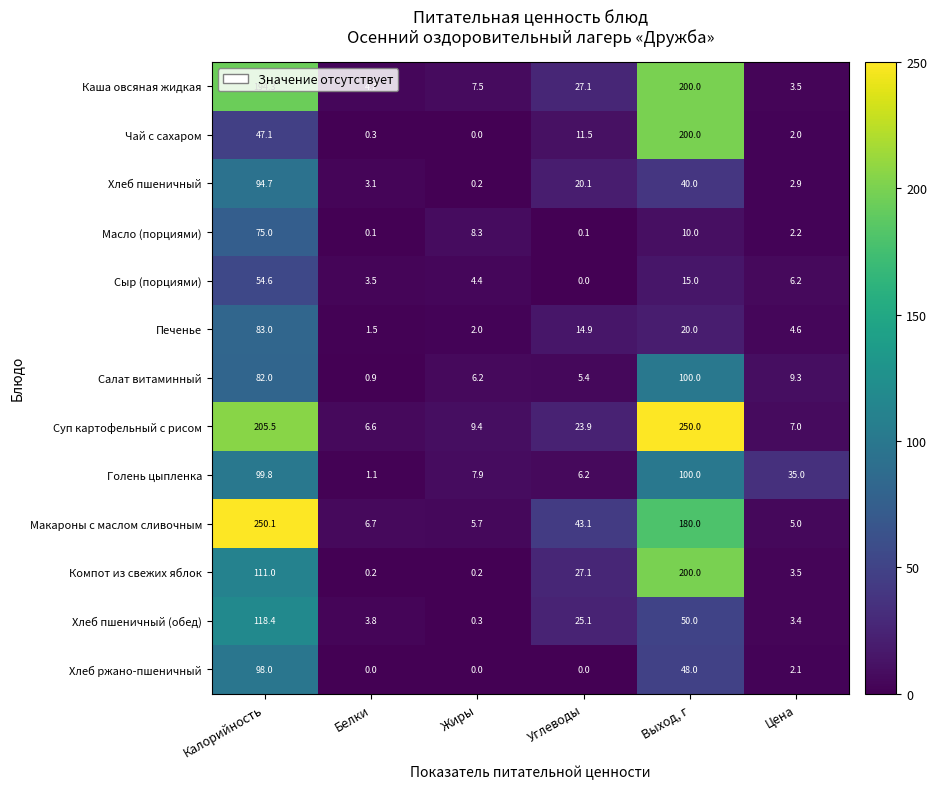

At which label does Хлеб пшеничный first exceed 20?

Калорийность